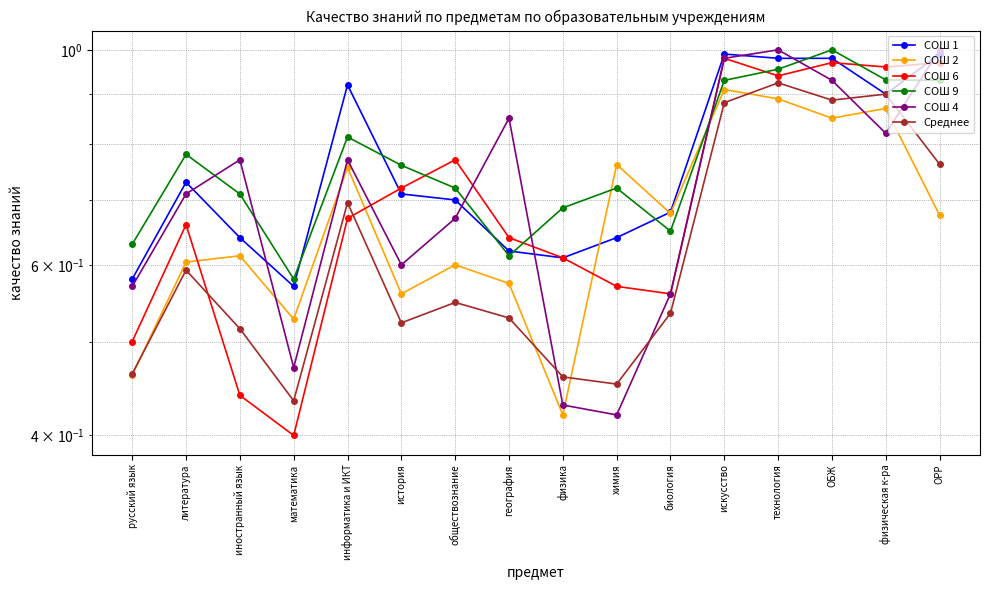

How many interior local peaks does the СОШ 2 series have?

6